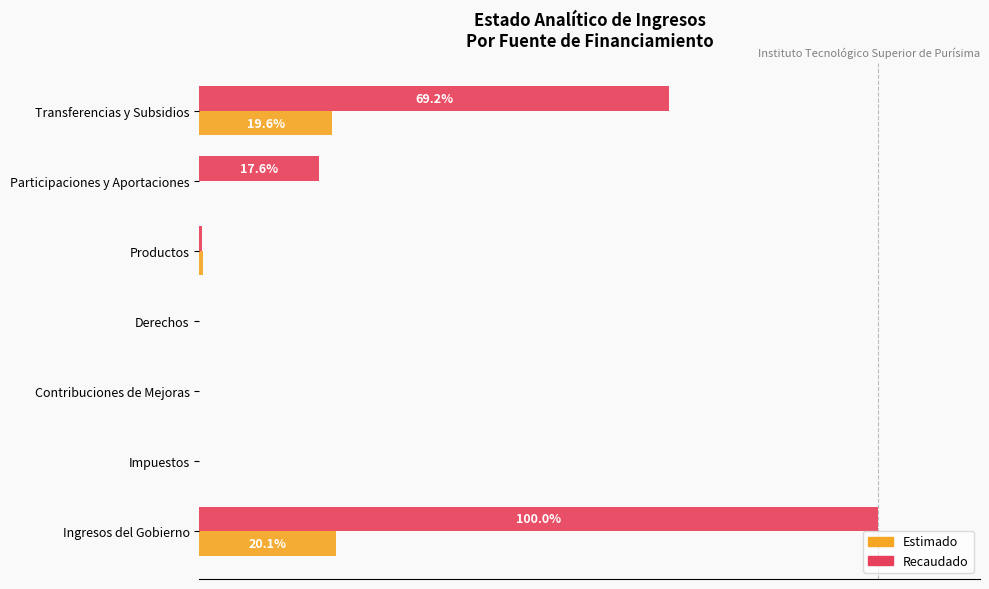

What are all the series names shown in the legend?

Estimado, Recaudado